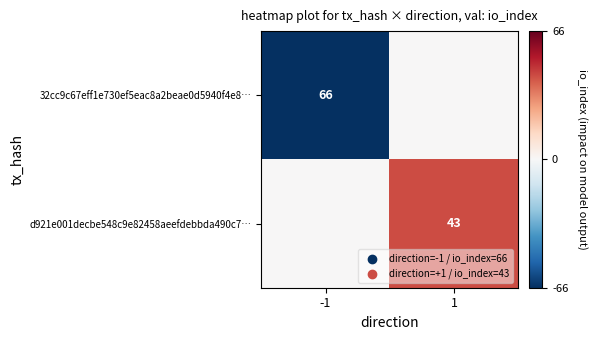

Is it true that 32cc9c67eff1e730ef5eac8a2beae0d5940f4e8… equals 66 at -1?

True